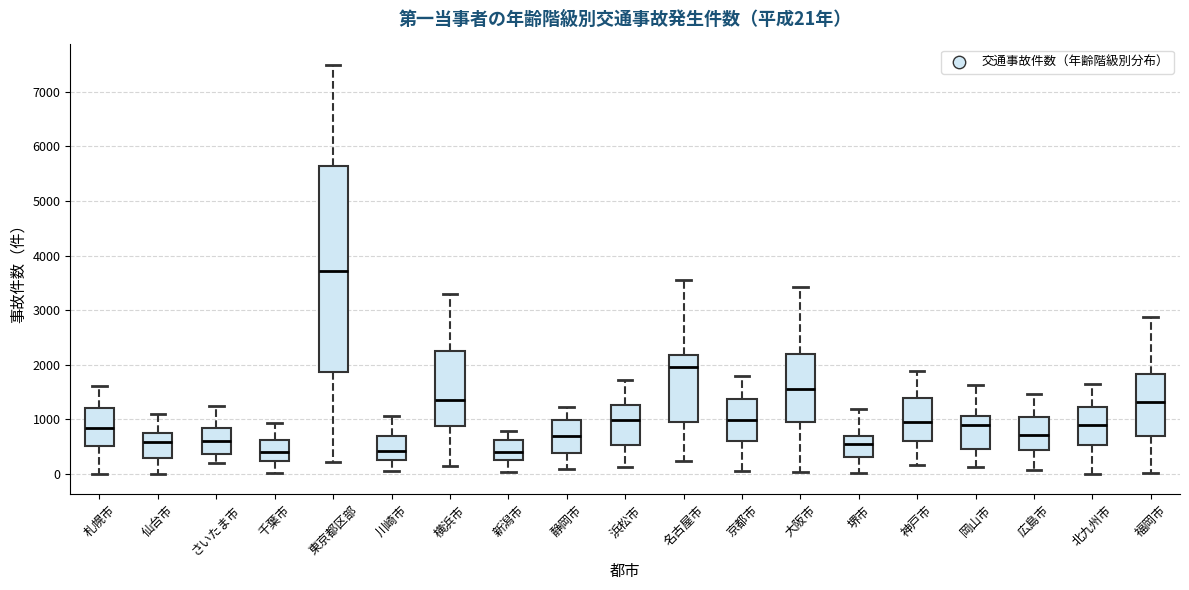

Comparing the boxes themselves (not the whiskers), which one is the tallest?

東京都区部